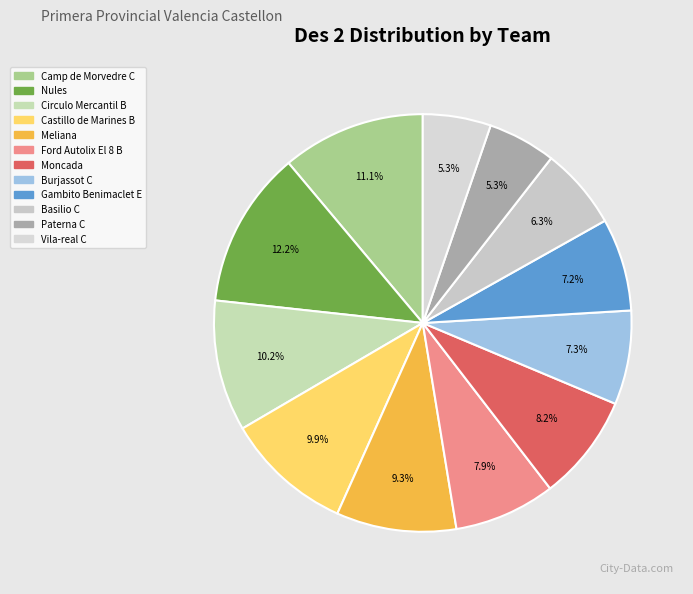

How many slices are in this pie chart?

12